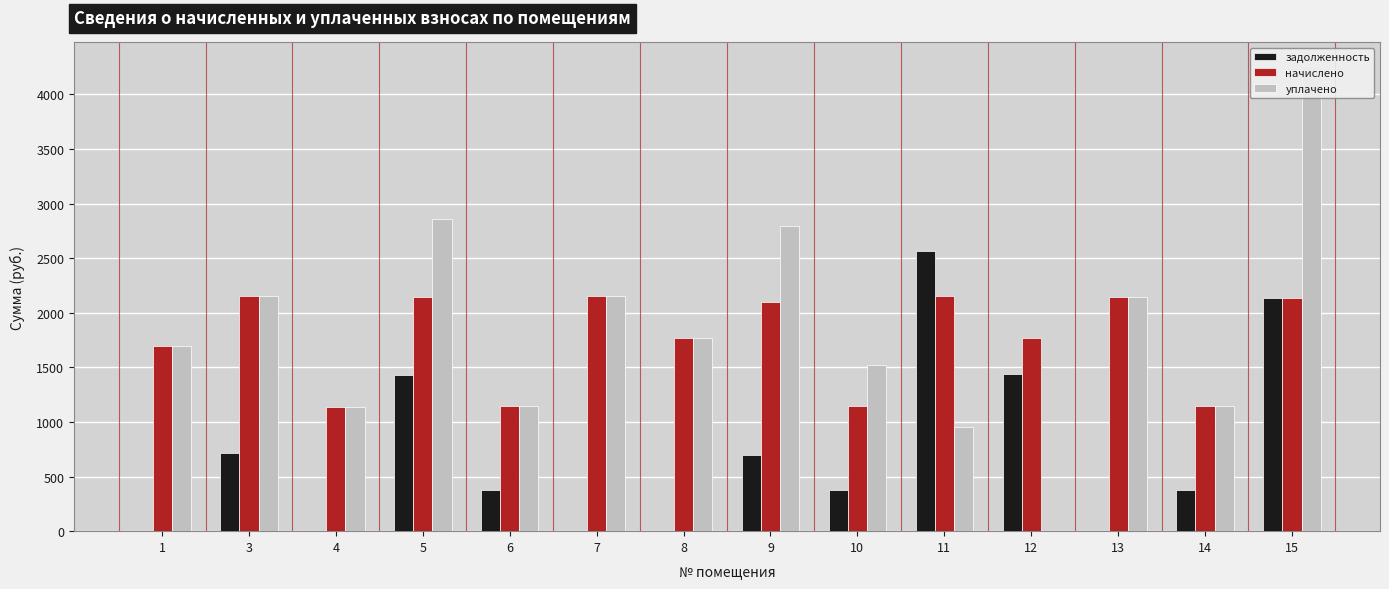

True or false: задолженность has a value of 699.3 at 9.

True